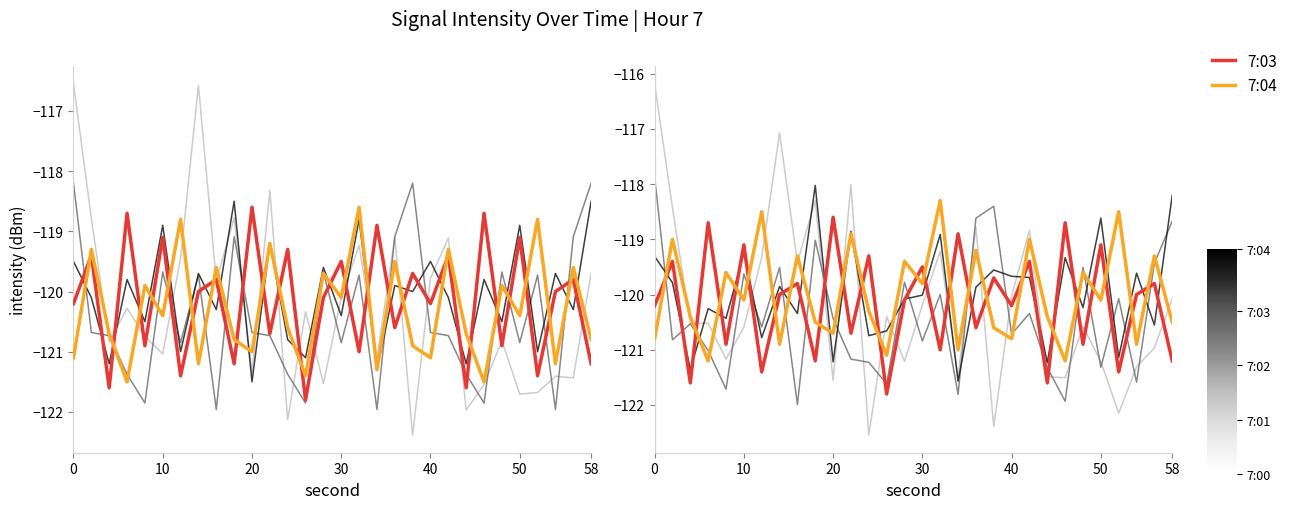

What is the total value across all series at 9?

-597.0